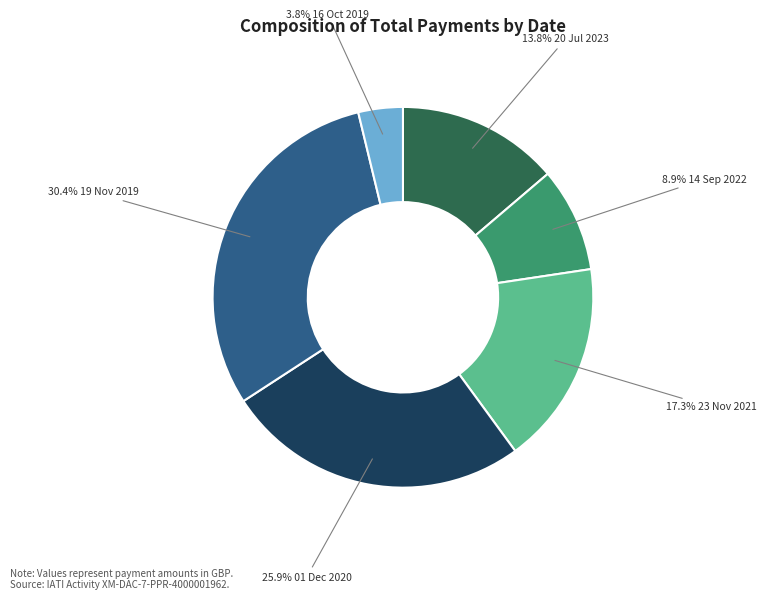

Is there any slice that represents more than half of the pie?

No